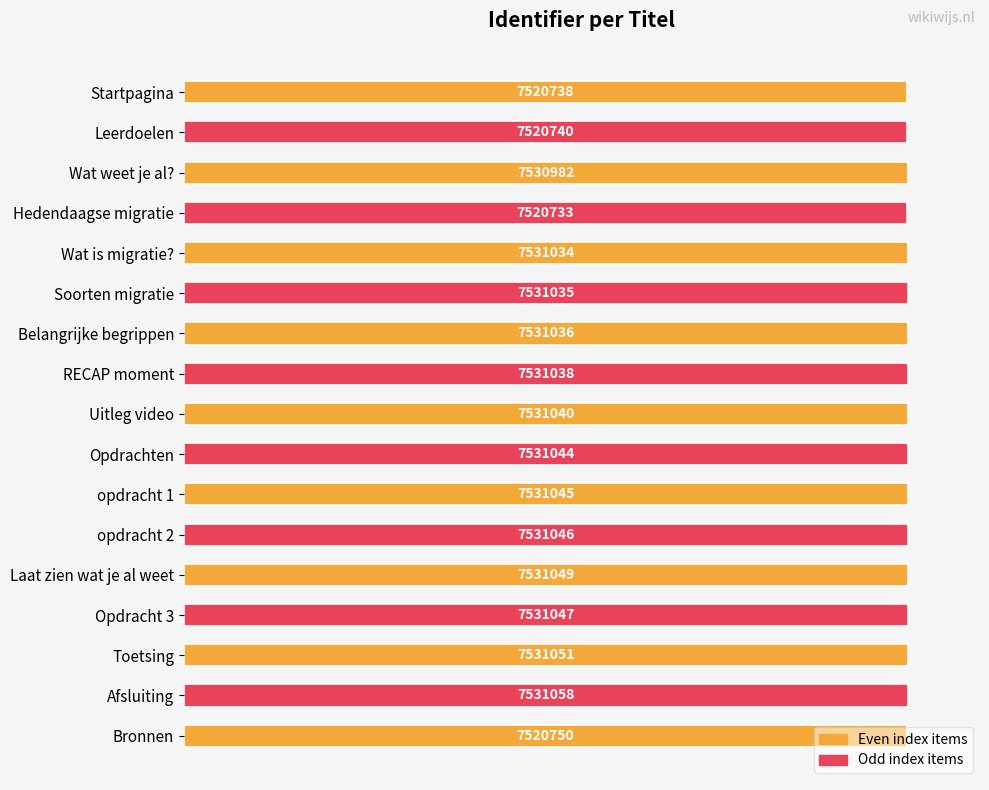

Are the bars horizontal?

Yes